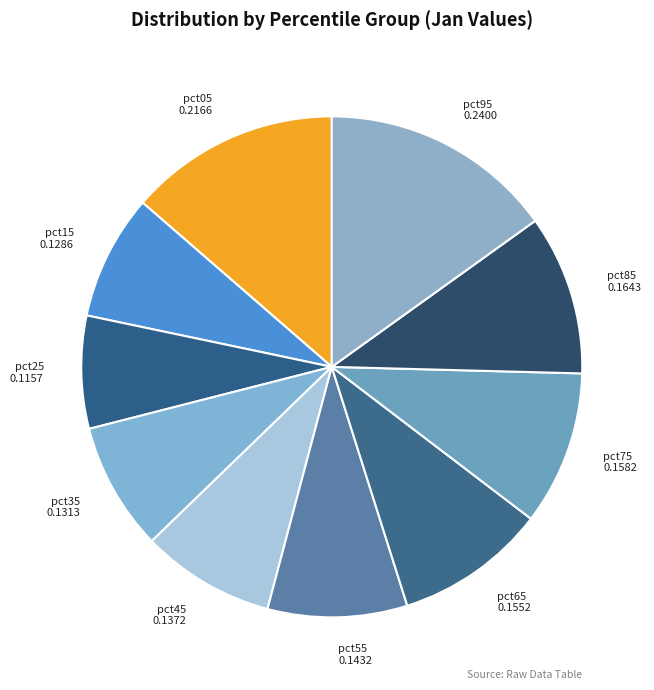

Is pct55 the majority of the pie?

No